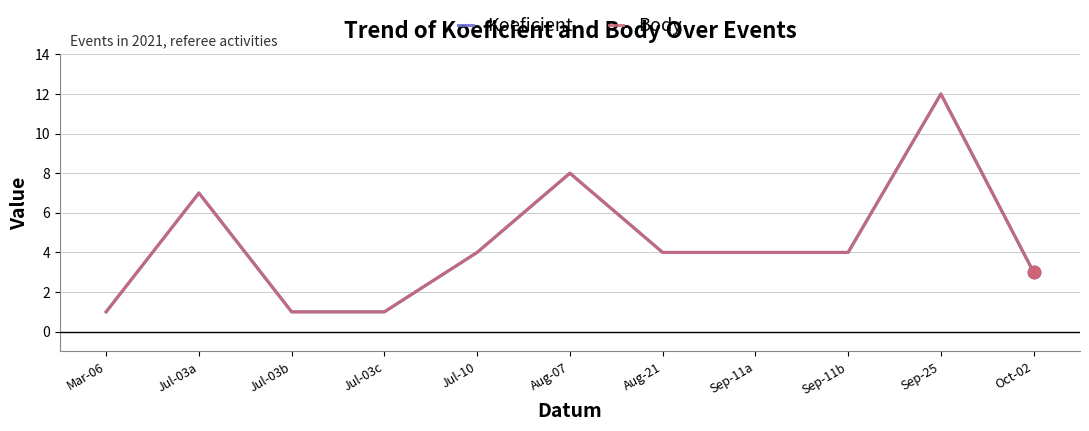

Which series has the largest total across all categories?

Koeficient